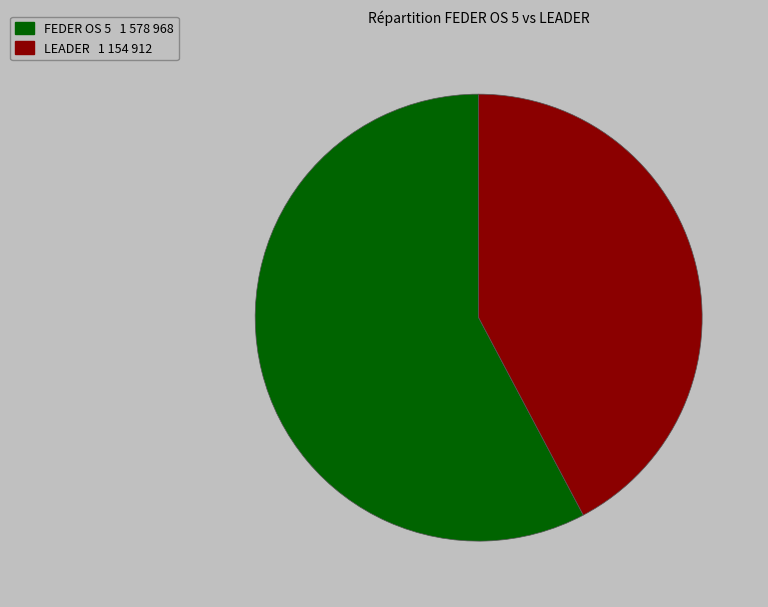

Is there a majority slice in this chart?

Yes